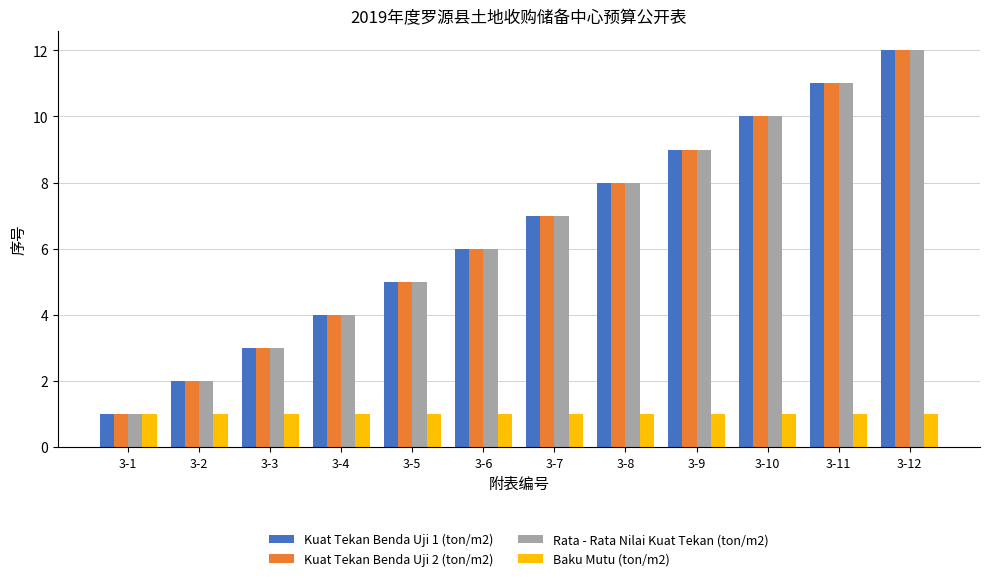

The Rata - Rata Nilai Kuat Tekan (ton/m2) series shows 4 at 3-4. True or false?

True